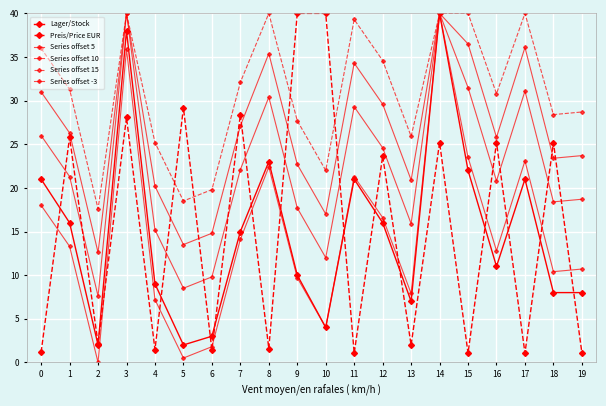

At how many categories does at least one series exceed 23?

18